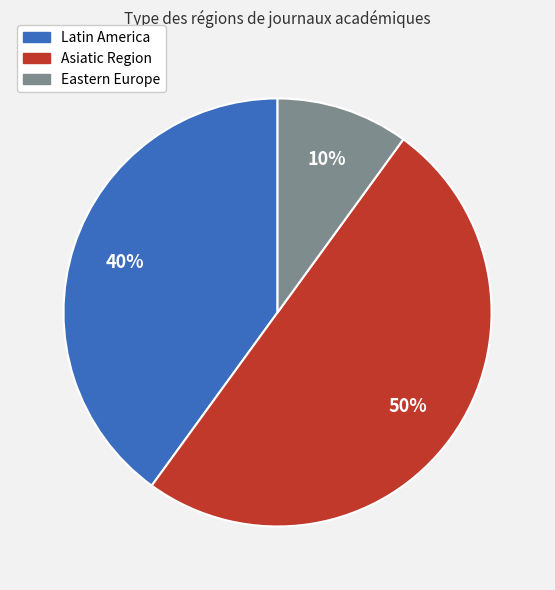

What is the majority slice?

Asiatic Region